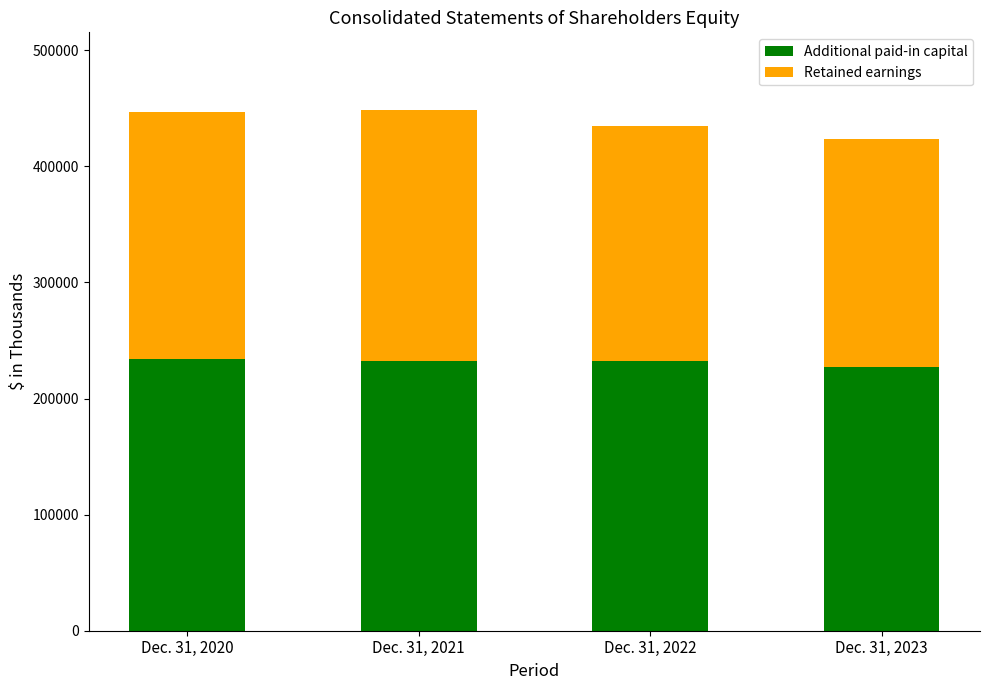

What is the average value of the Additional paid-in capital series?

231749